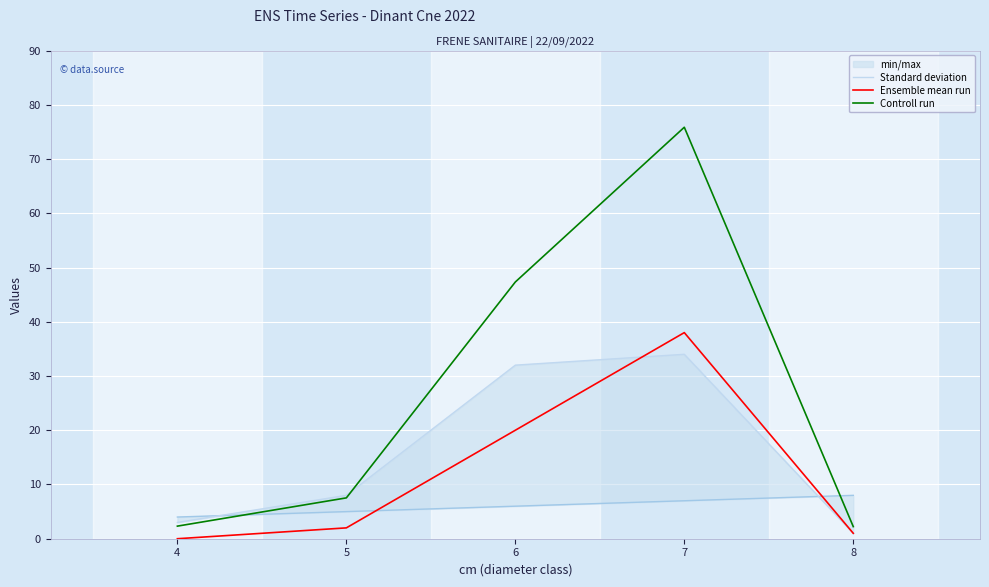

What is the total value across all series at 7?

147.9